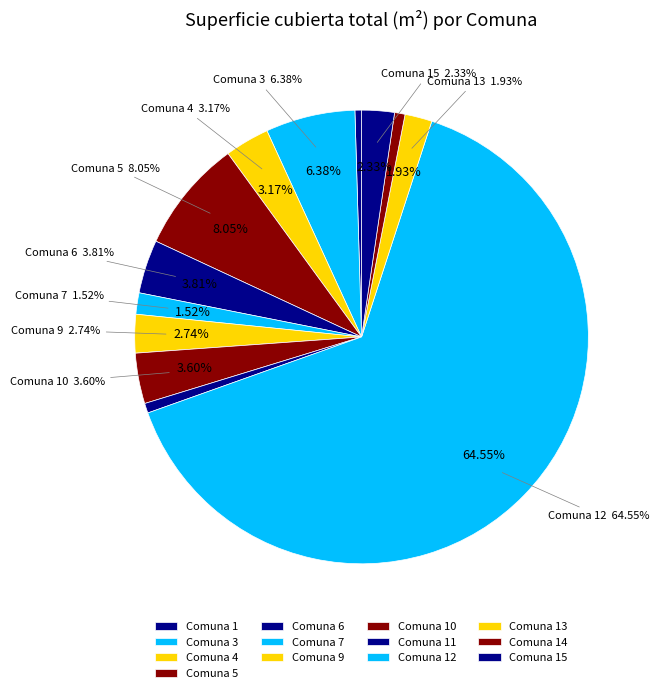

True or false: Comuna 4 accounts for 9% of the total.

False